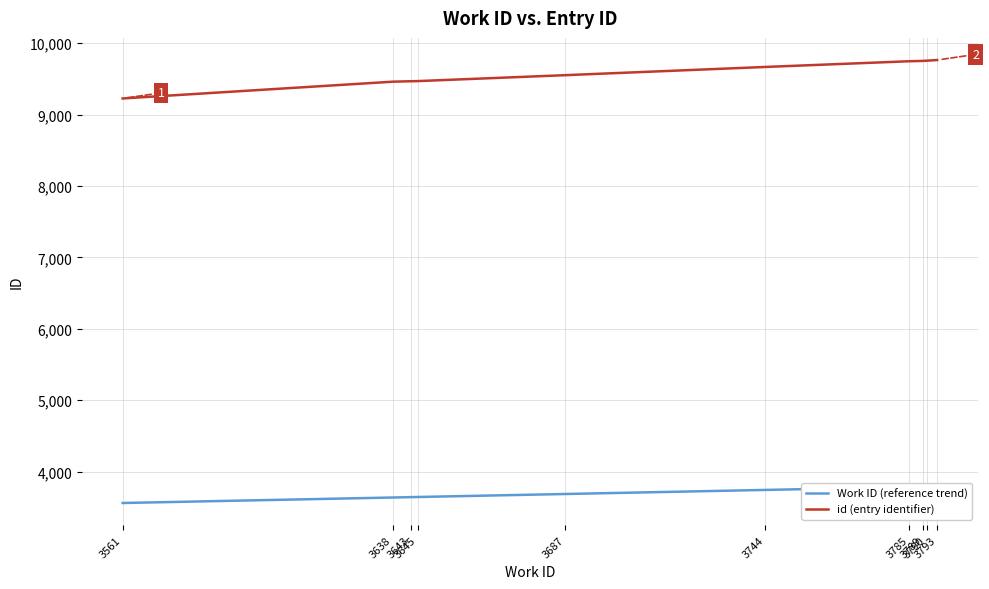

Where is Work ID (reference trend) nearest to the value 3677?

3687